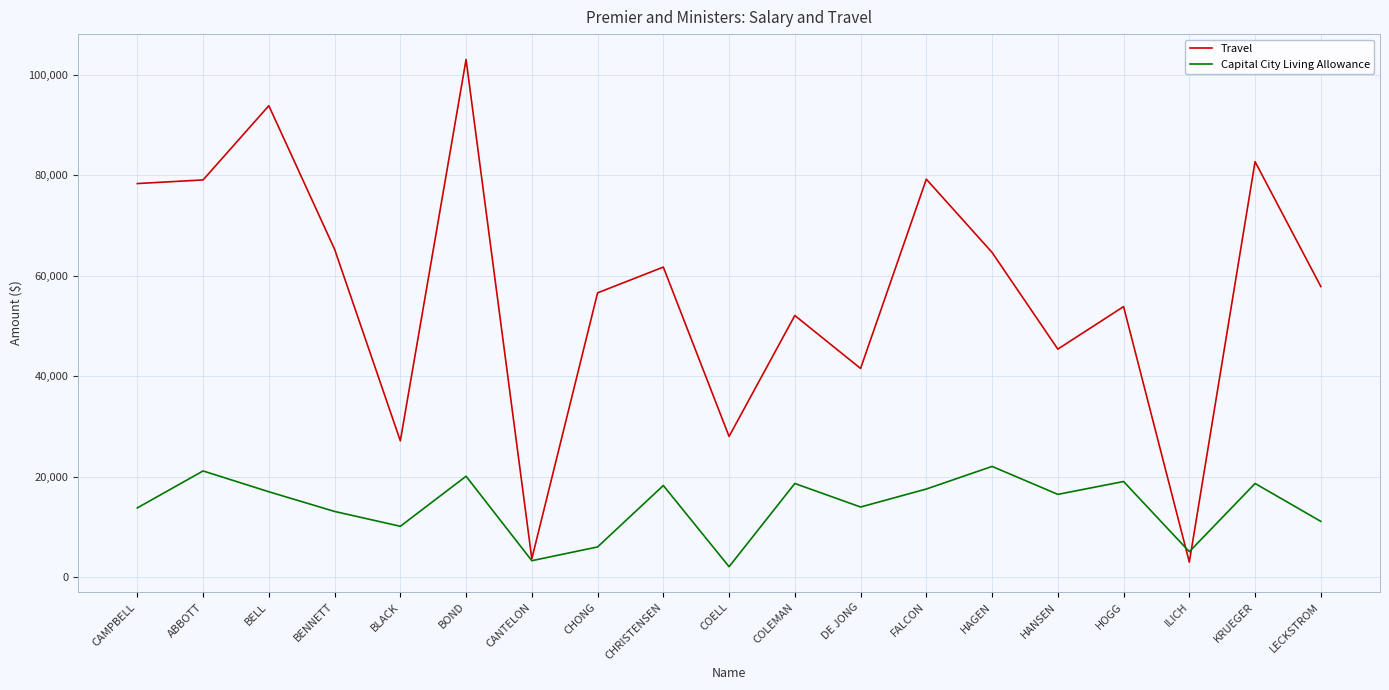

At which category is the sum across all series the highest?

BOND